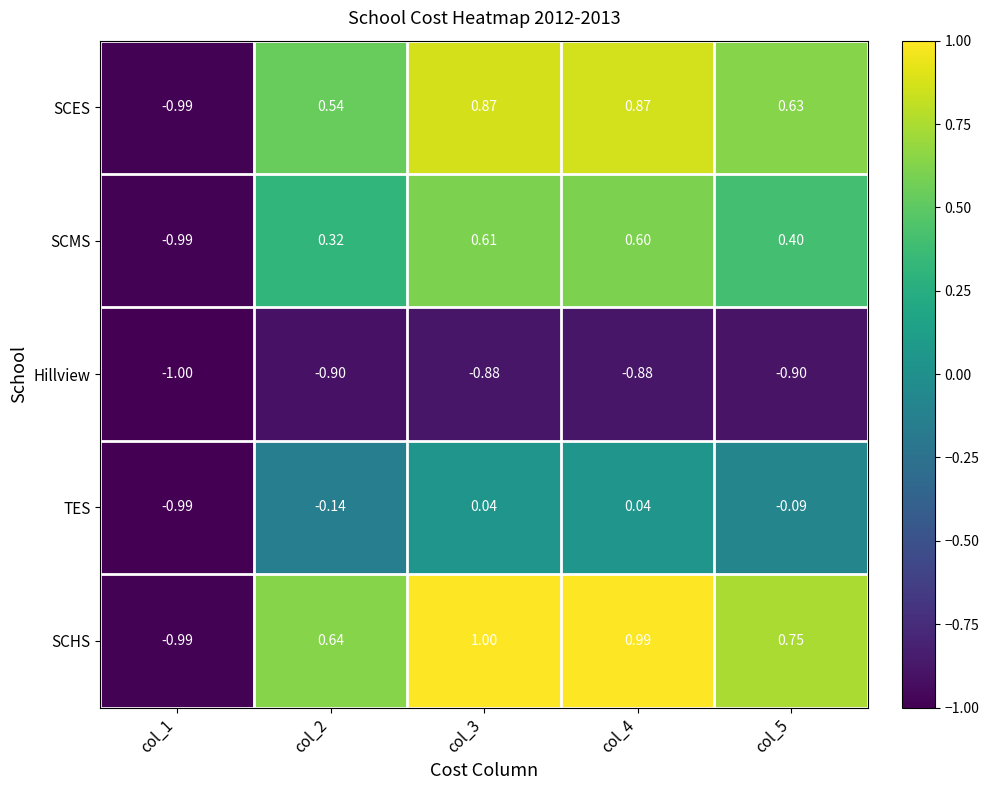

Is the value of TES at col_4 greater than the value of SCHS at col_2?

No